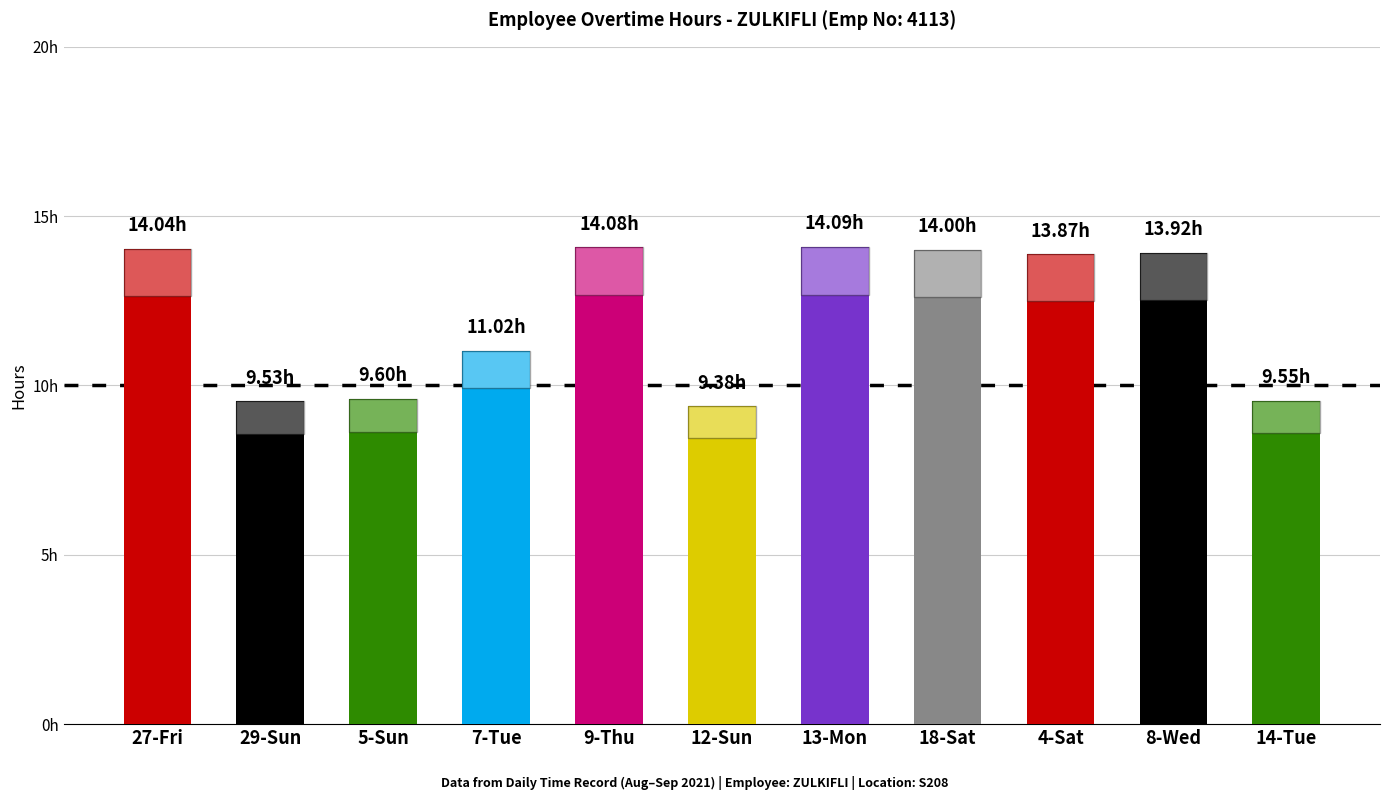

What is the difference between the second highest and minimum values?

4.7